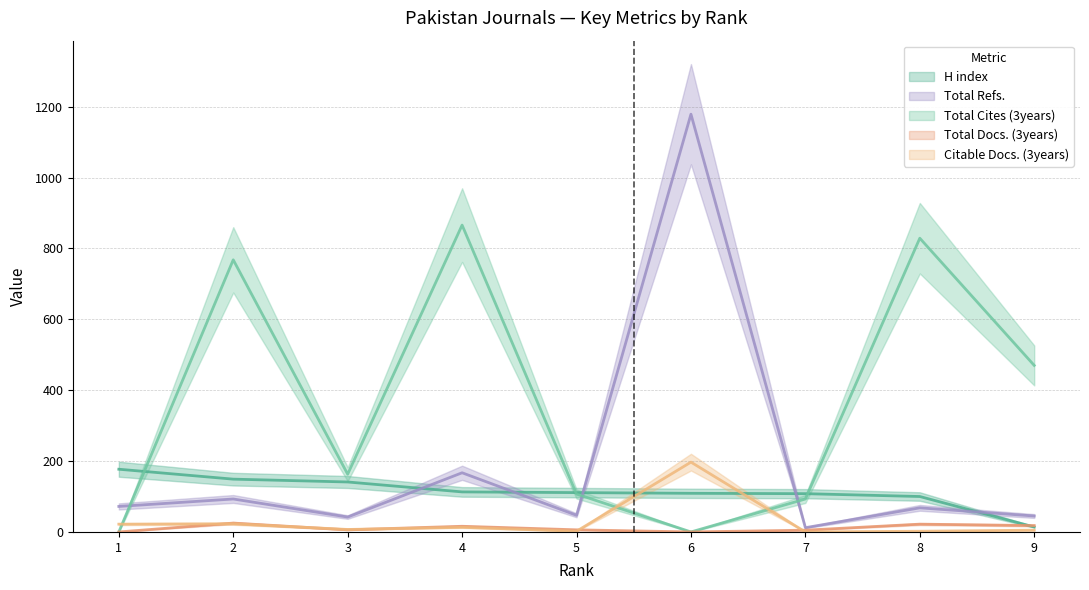

Where do Total Docs. (3years) and H index first cross each other?

8 and 9